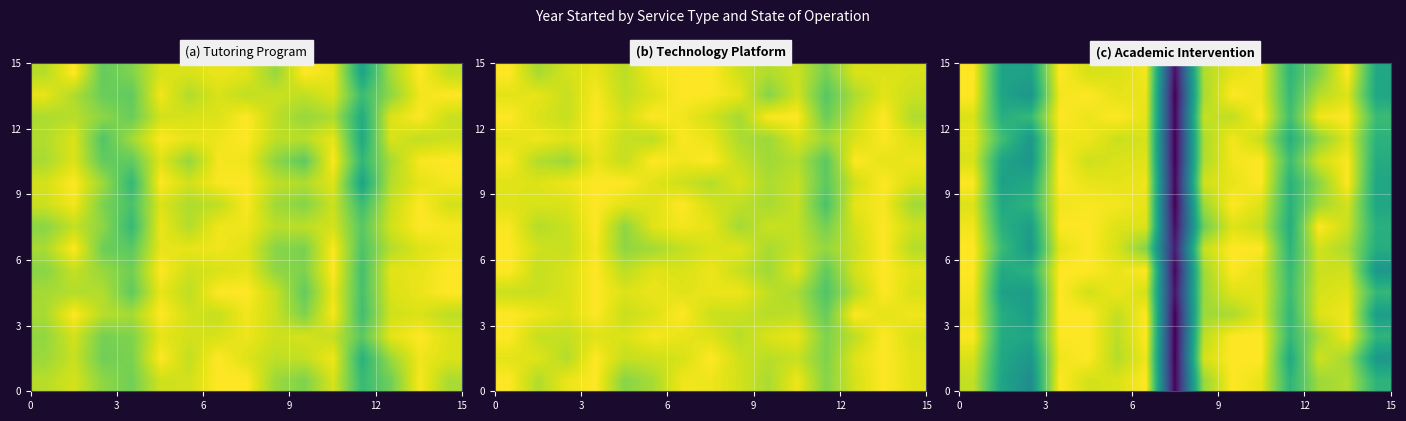

True or false: row_12 has a value of 2022.0 at 15.

True